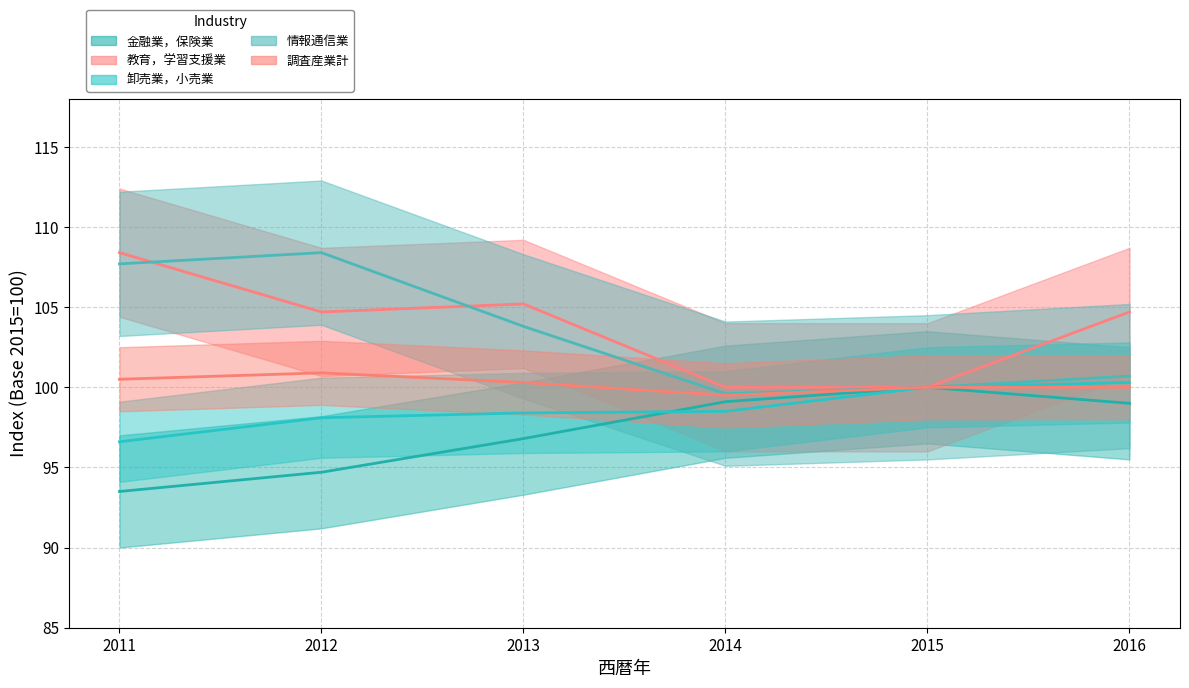

What is the difference between the highest and lowest values at 2013?

8.4